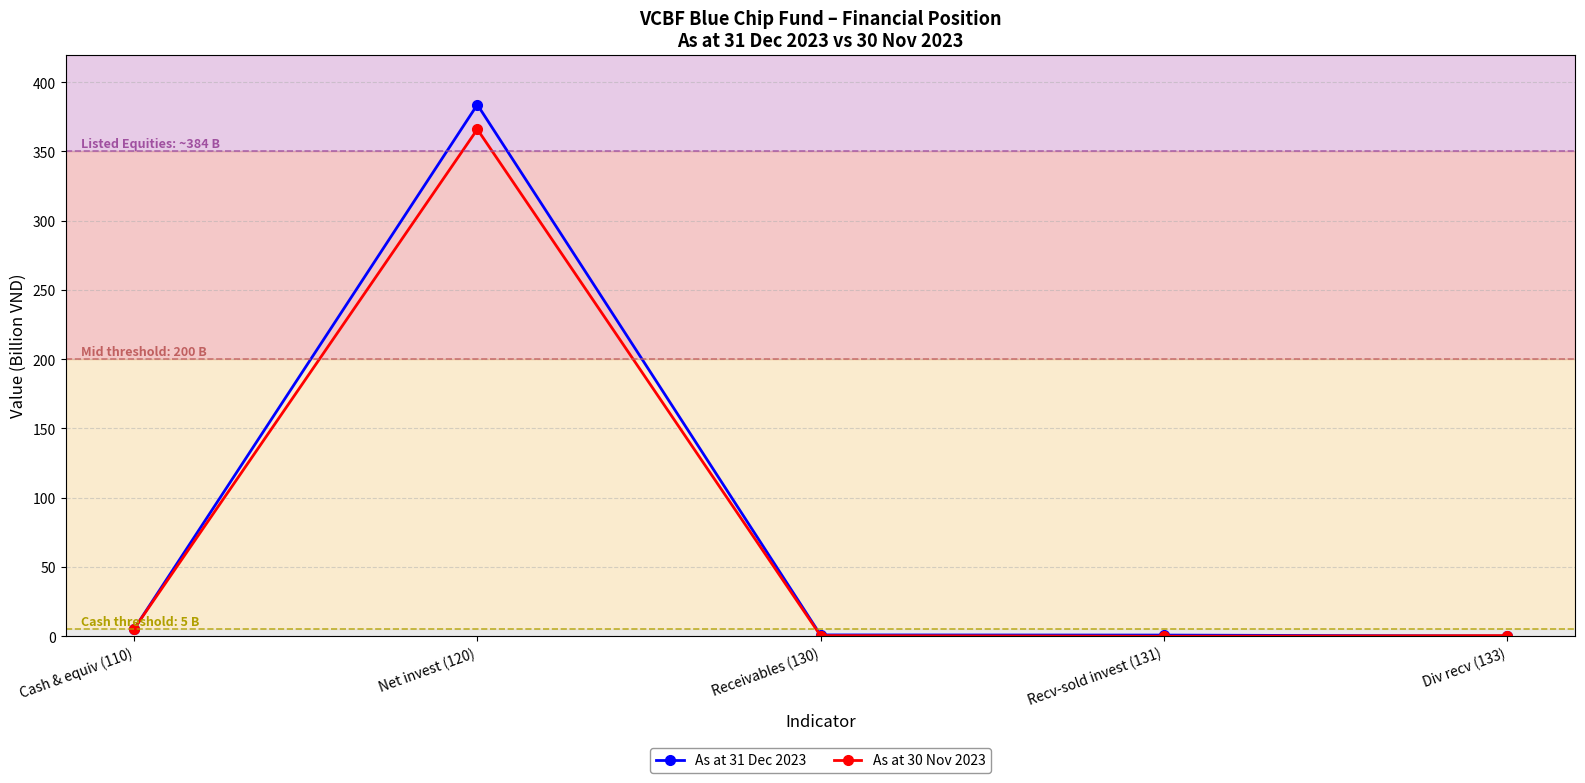

Where do As at 31 Dec 2023 and As at 30 Nov 2023 first cross each other?

Cash & equiv (110) and Net invest (120)